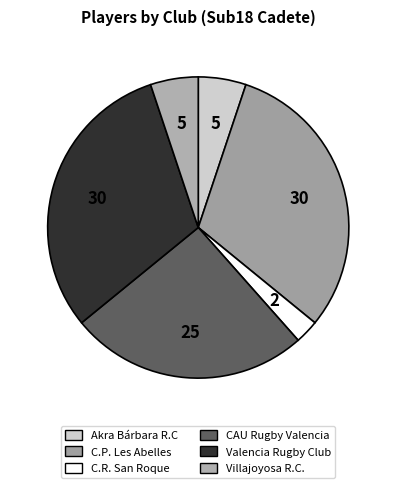

What is the total percentage of Valencia Rugby Club and C.R. San Roque?

33.3%